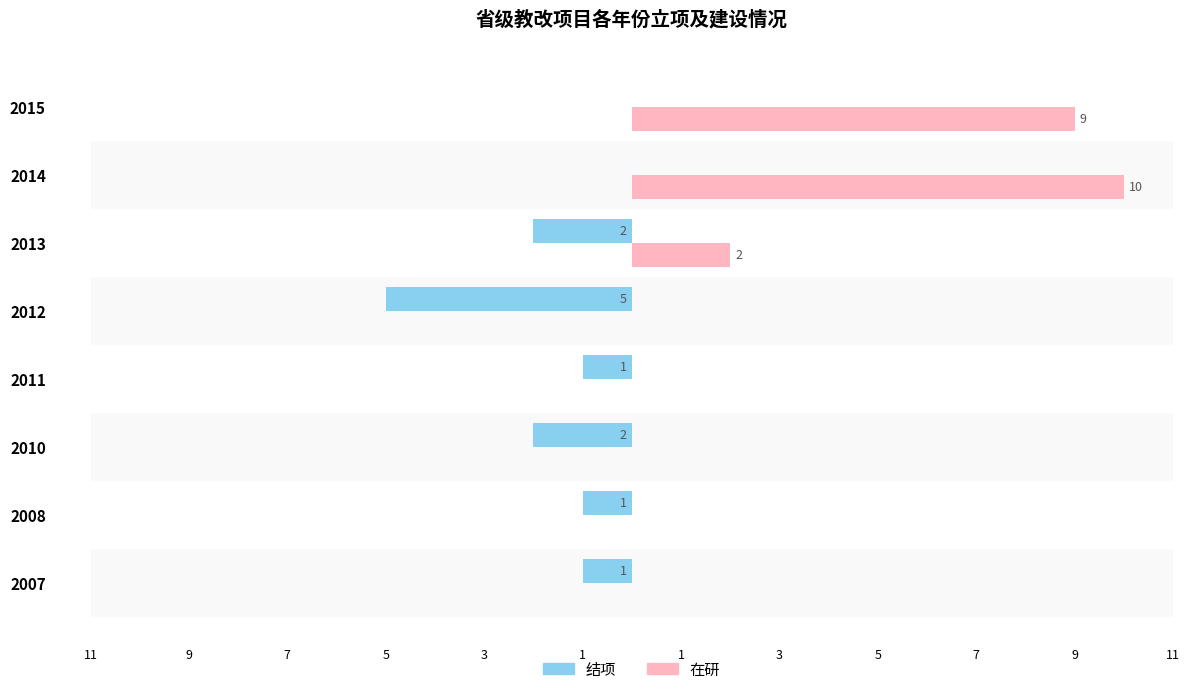

At 2010, list the series in order from smallest to largest.

结项, 在研